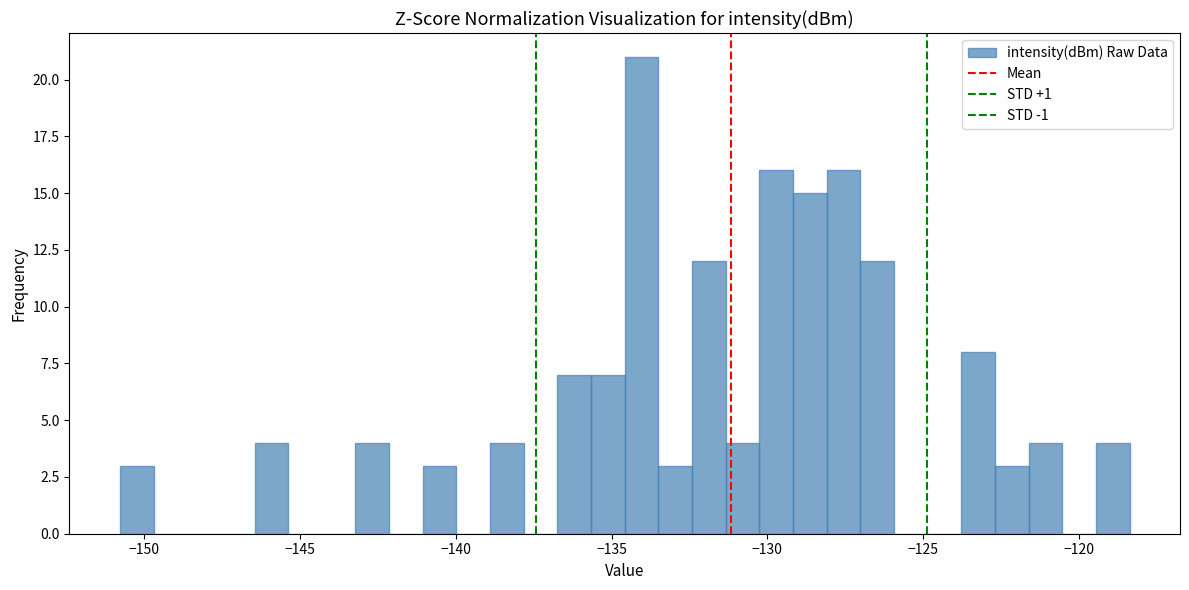

Read against the x-axis, roughly where is the centre of the tallest bar?

-134.0